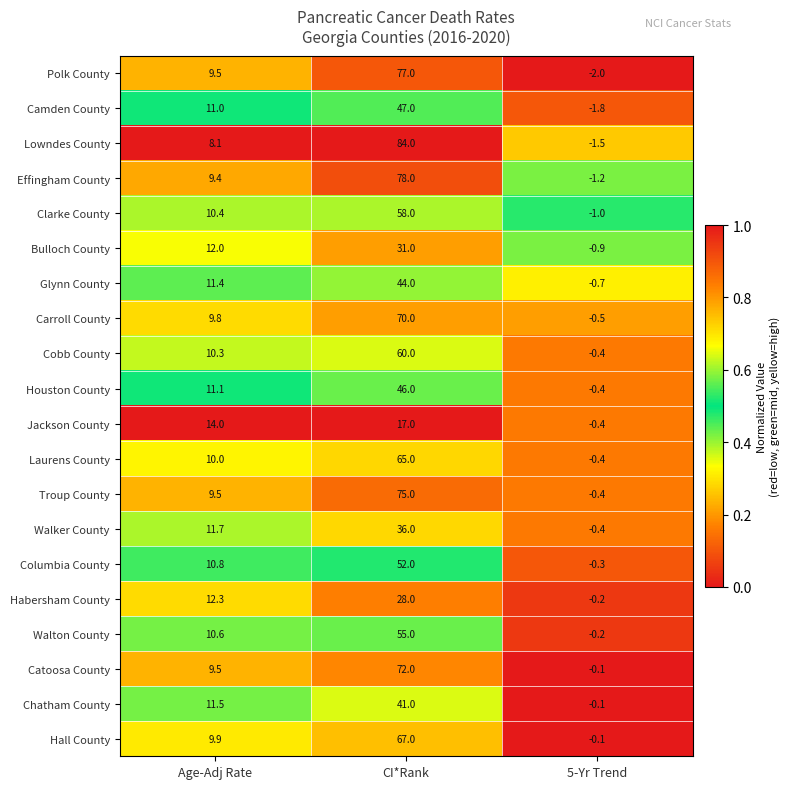

What is the sum of all Walker County values?

47.3